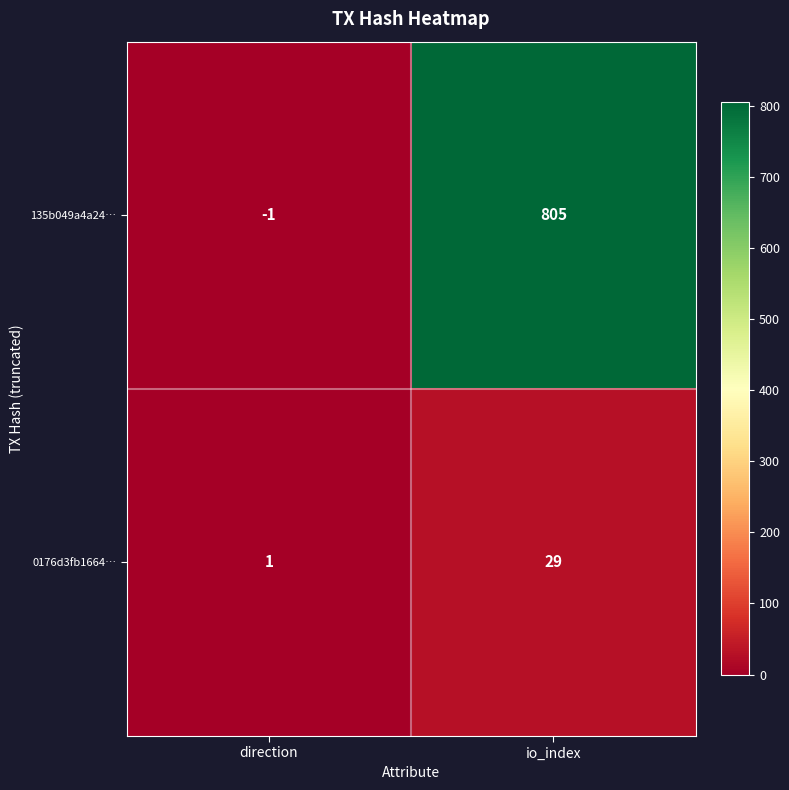

True or false: 0176d3fb1664… has a value of 2 at direction.

False